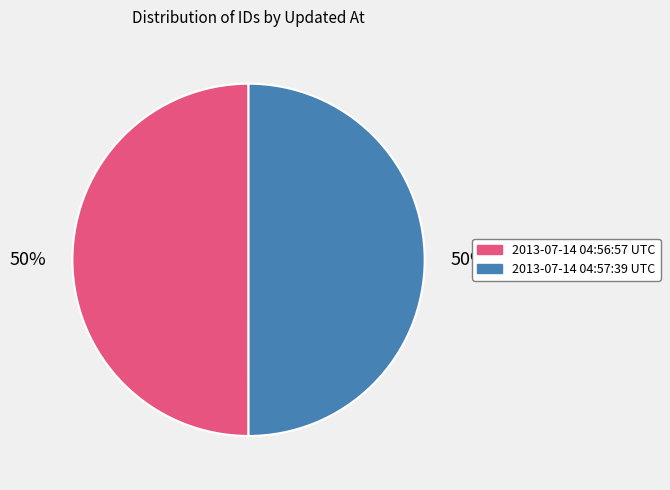

To the nearest percent, what is the average slice percentage?

50%